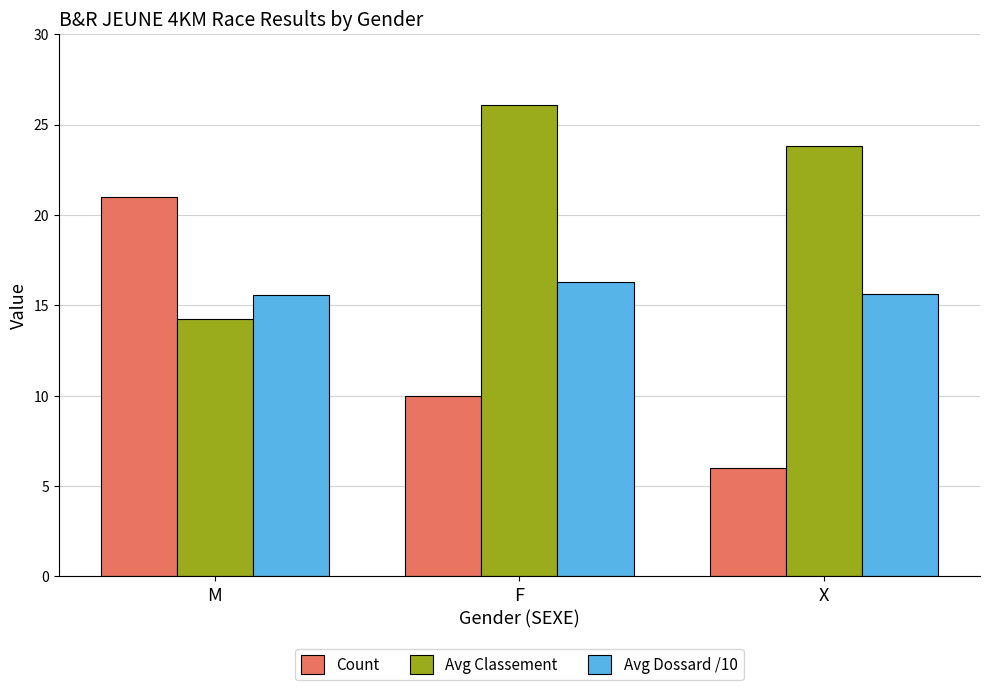

Which series changed the most between F and X?

Count